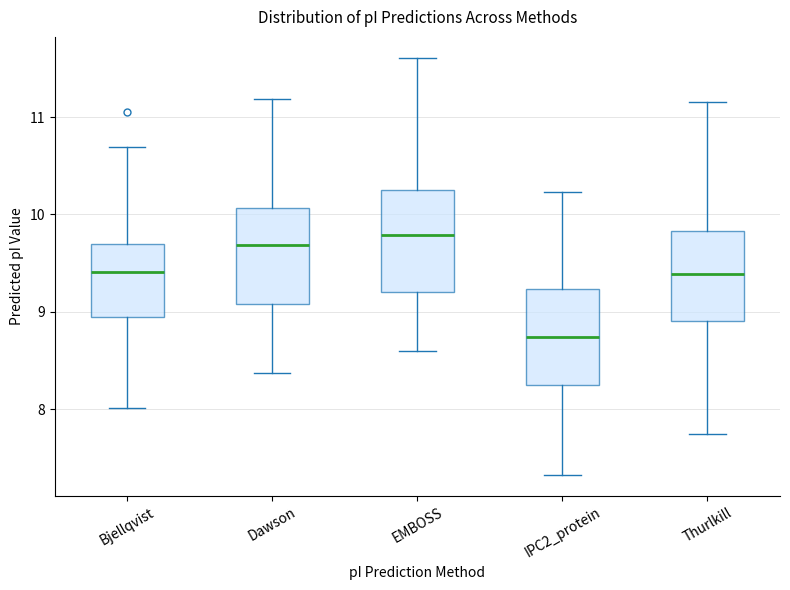

Which box's median line is the highest?

EMBOSS